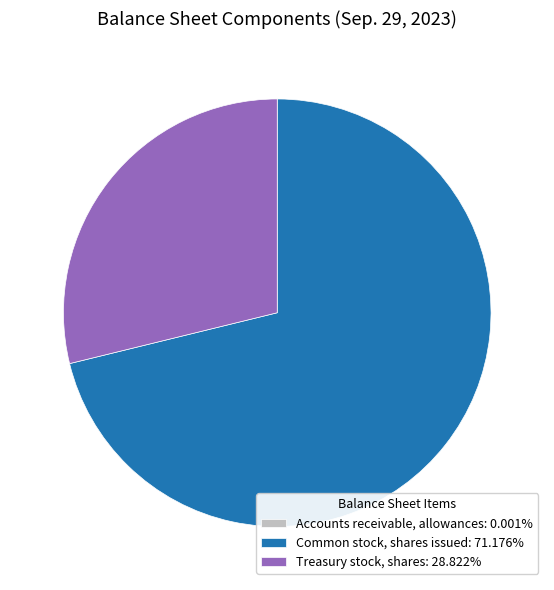

Approximately how many times larger is the value at Treasury stock, shares: 28.822% compared to Common stock, shares issued: 71.176%?

0.4